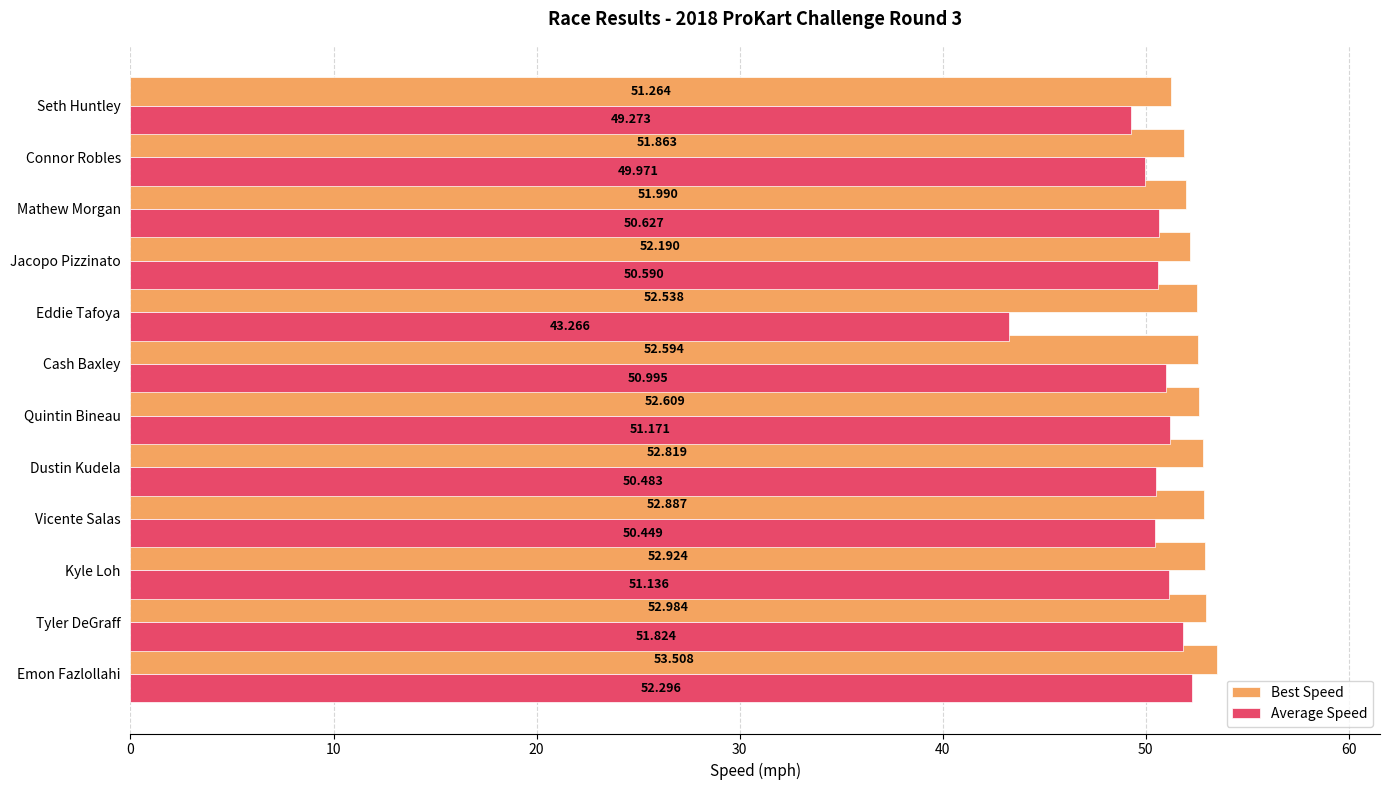

What is the lowest value of the Best Speed series?

51.3